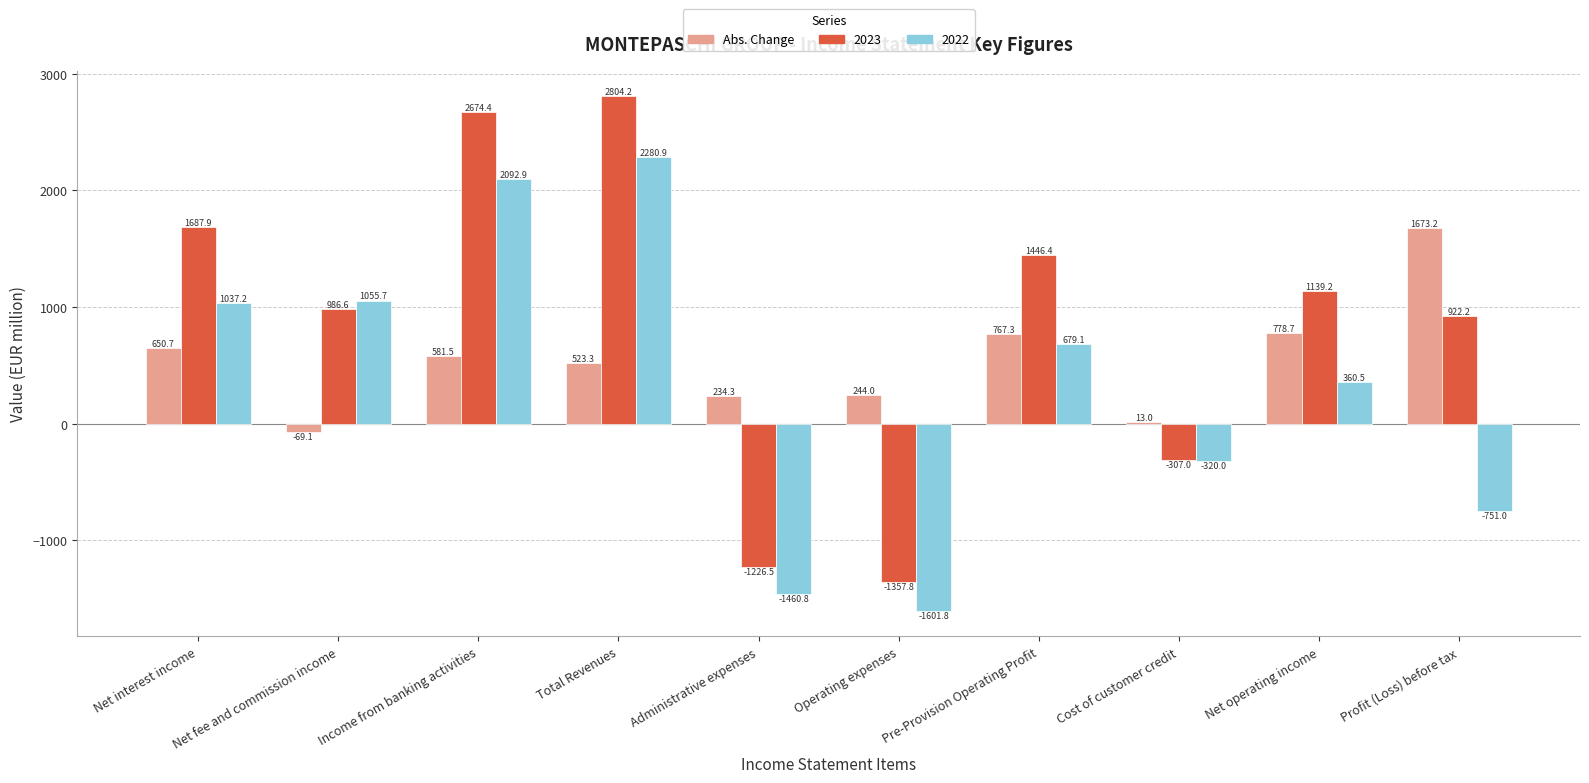

What is the sum of the Abs. Change values at Net operating income and Pre-Provision Operating Profit?

1546.0